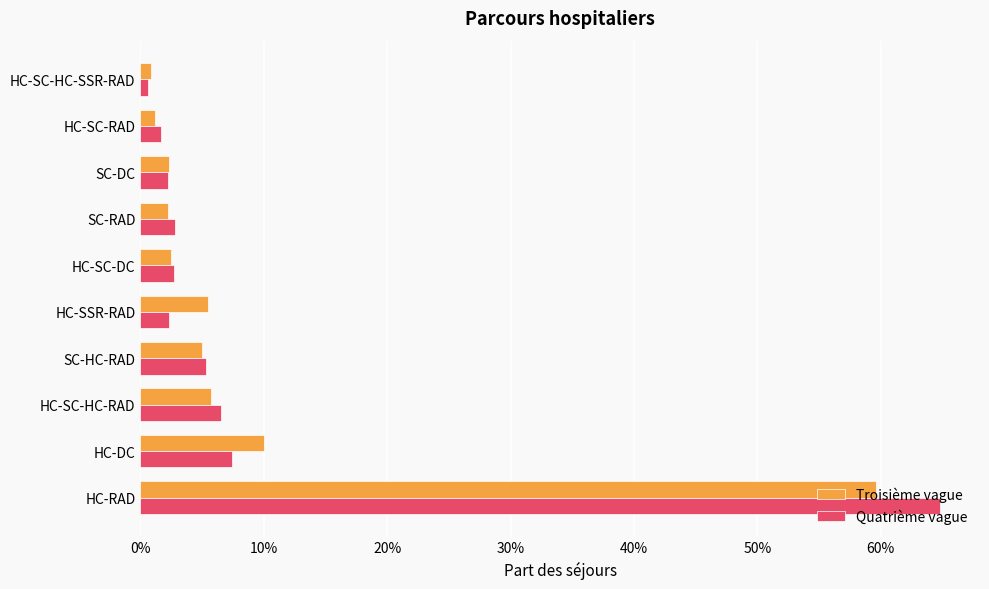

What are all the series names shown in the legend?

Troisième vague, Quatrième vague